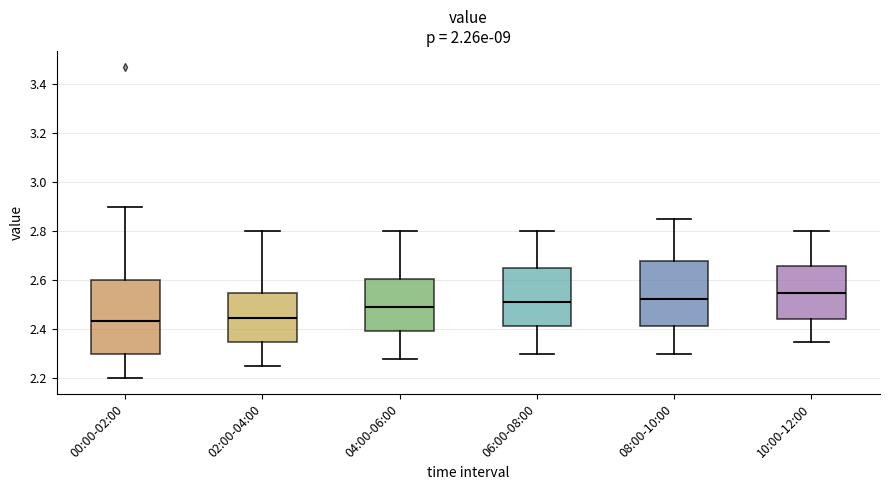

Which box has the highest median line?

10:00-12:00